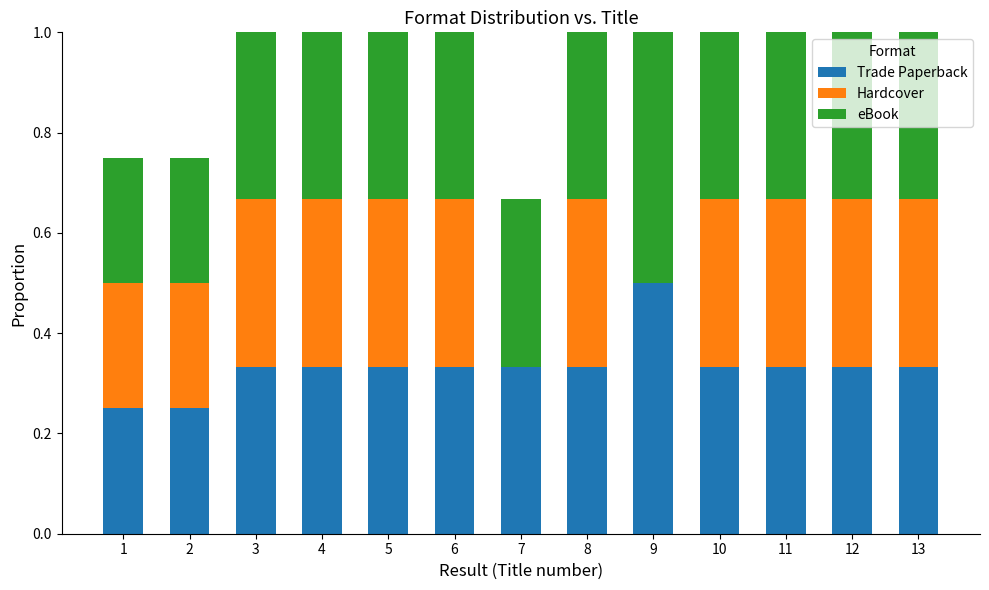

What is the sum of all Trade Paperback values?

4.3